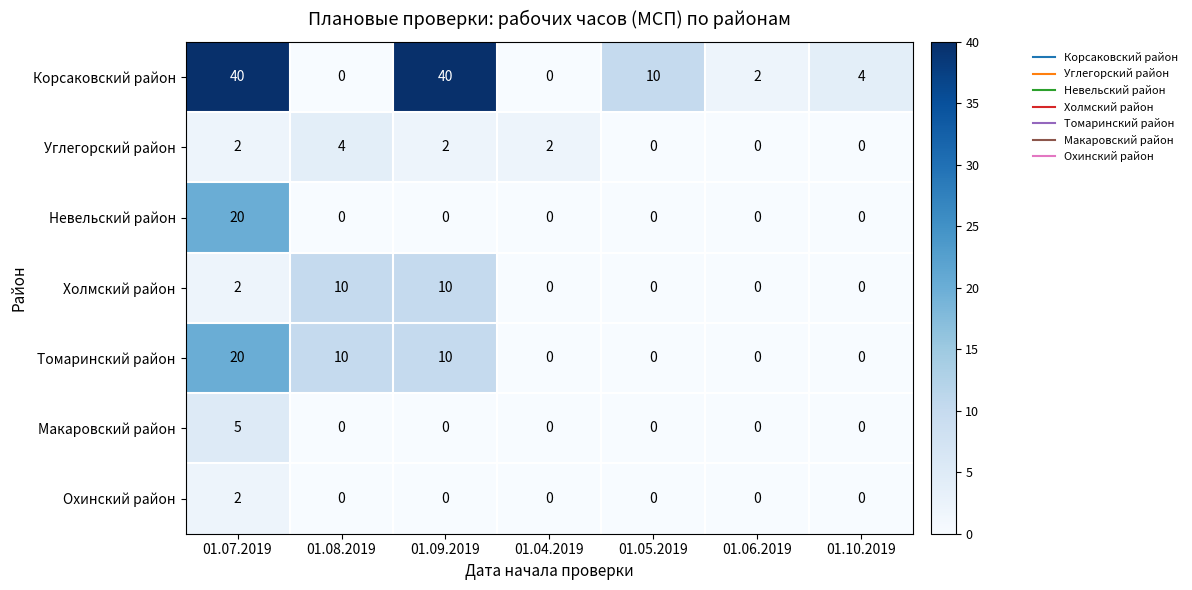

What is the highest value of the Томаринский район series?

20